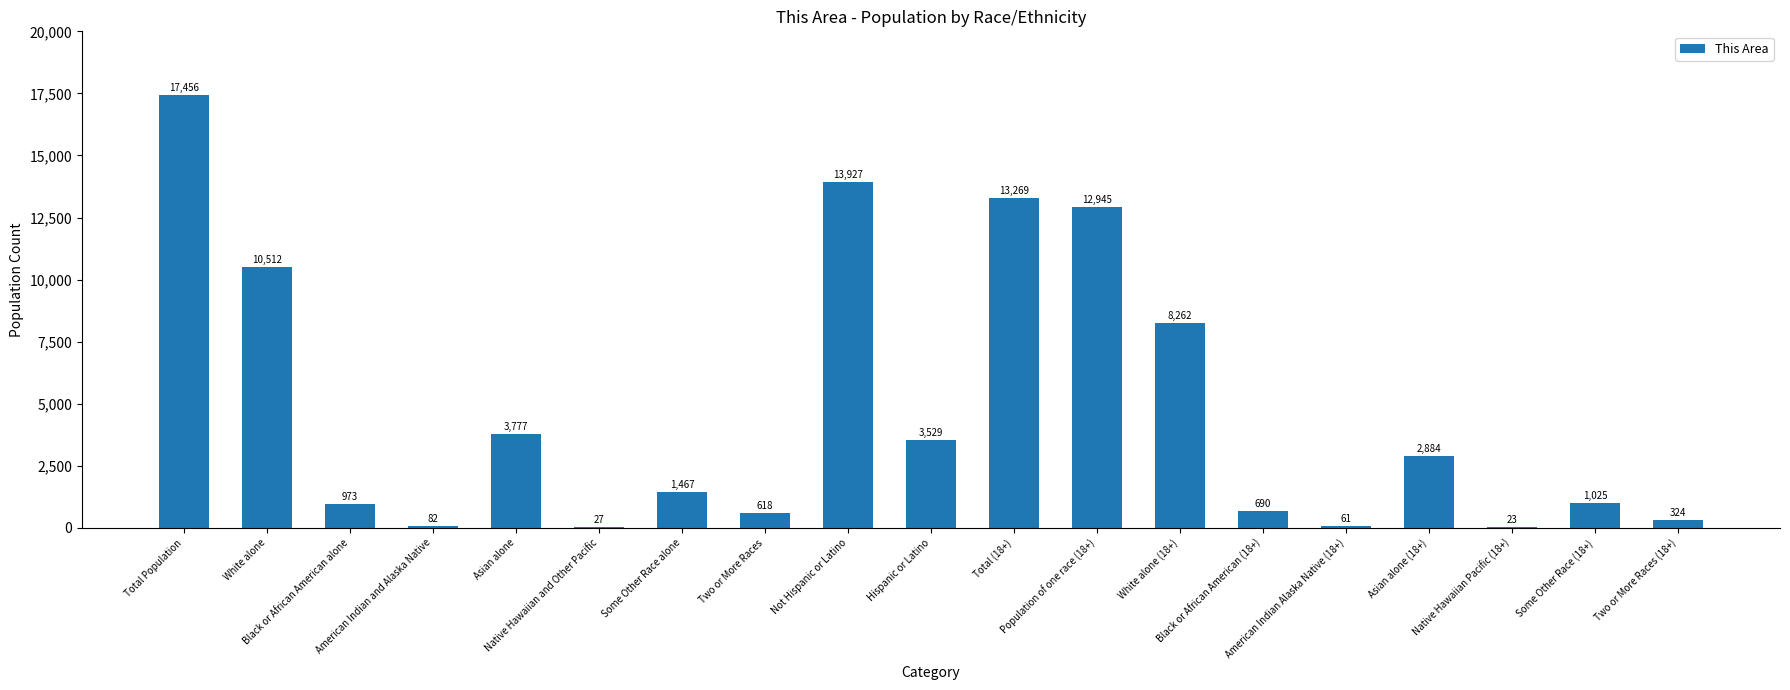

Count the number of categories in the chart.

19